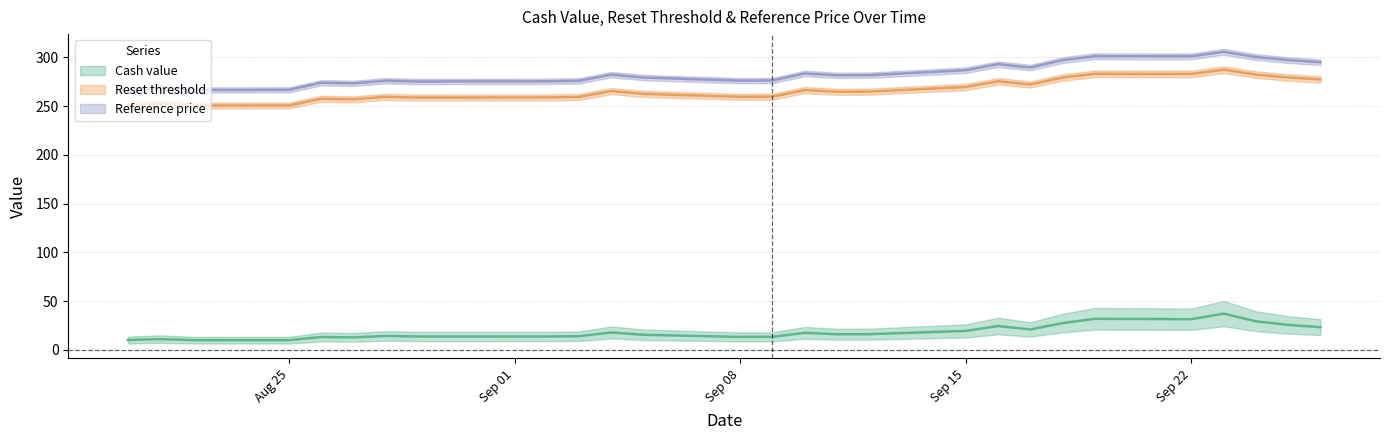

What is the difference between the Reference price values at Sep 08 and Sep 22?

25.0